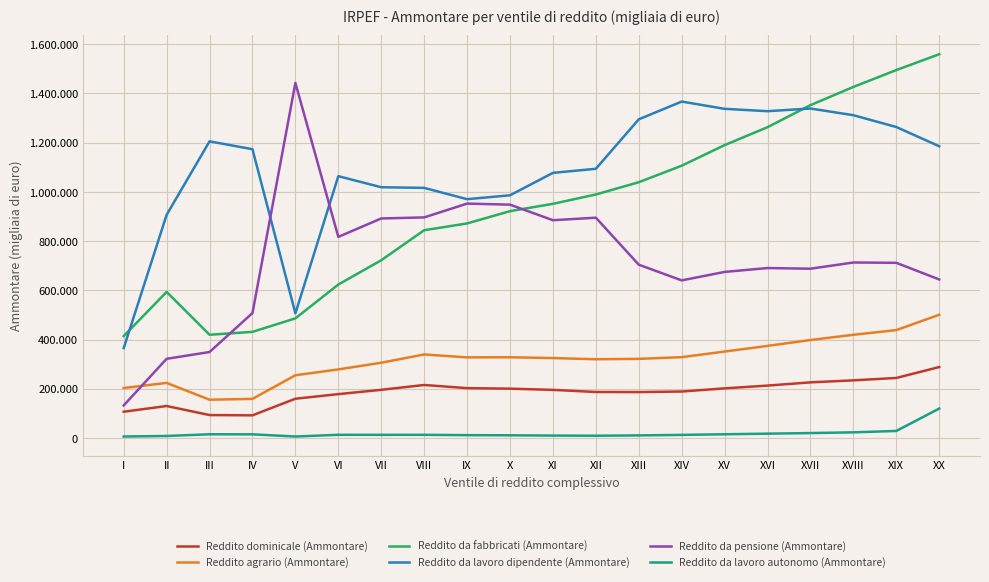

True or false: Reddito da lavoro autonomo (Ammontare) has more than 2 points higher than both neighbors.

True